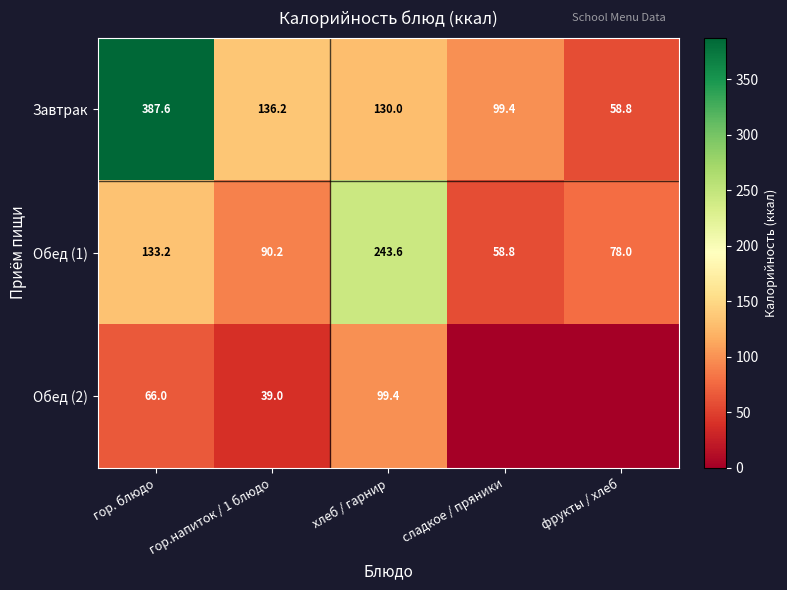

How many data points does each series have?

5